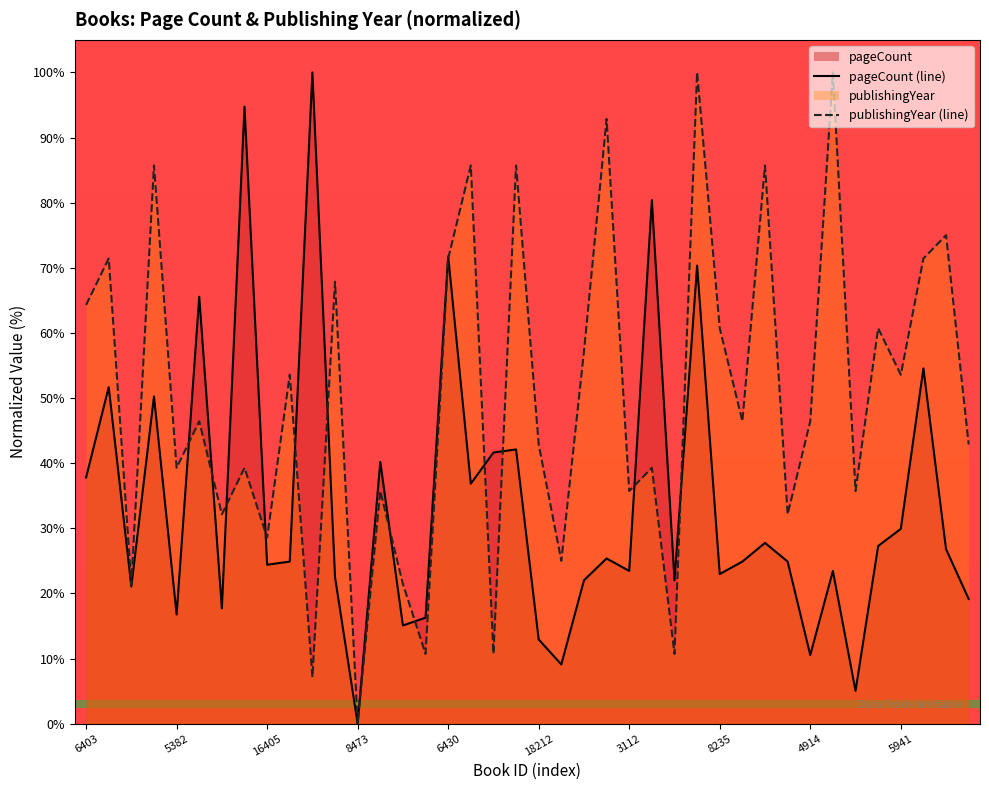

At which label does publishingYear (line) reach its peak?

27